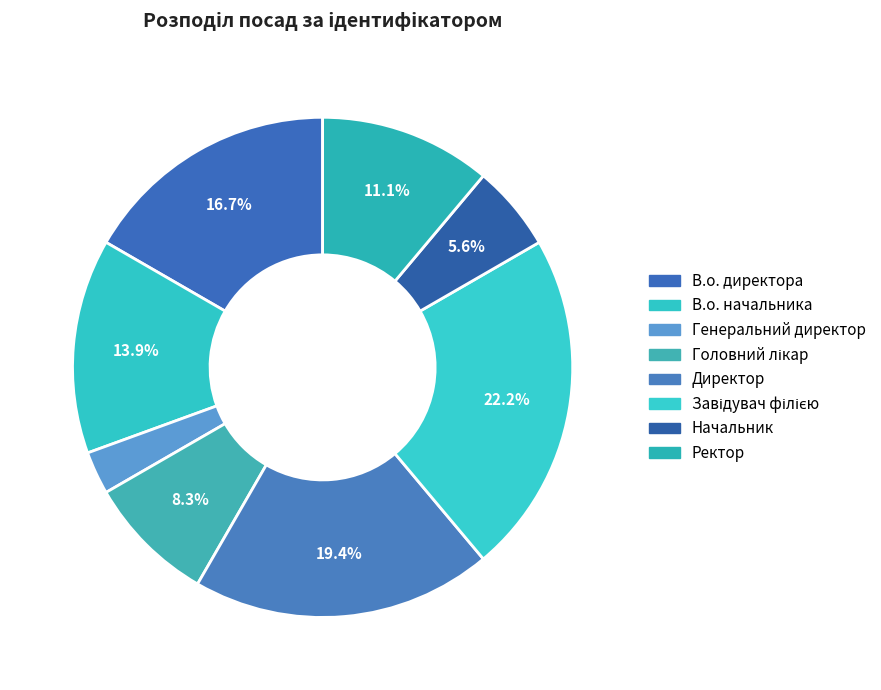

How many slices are in this pie chart?

8